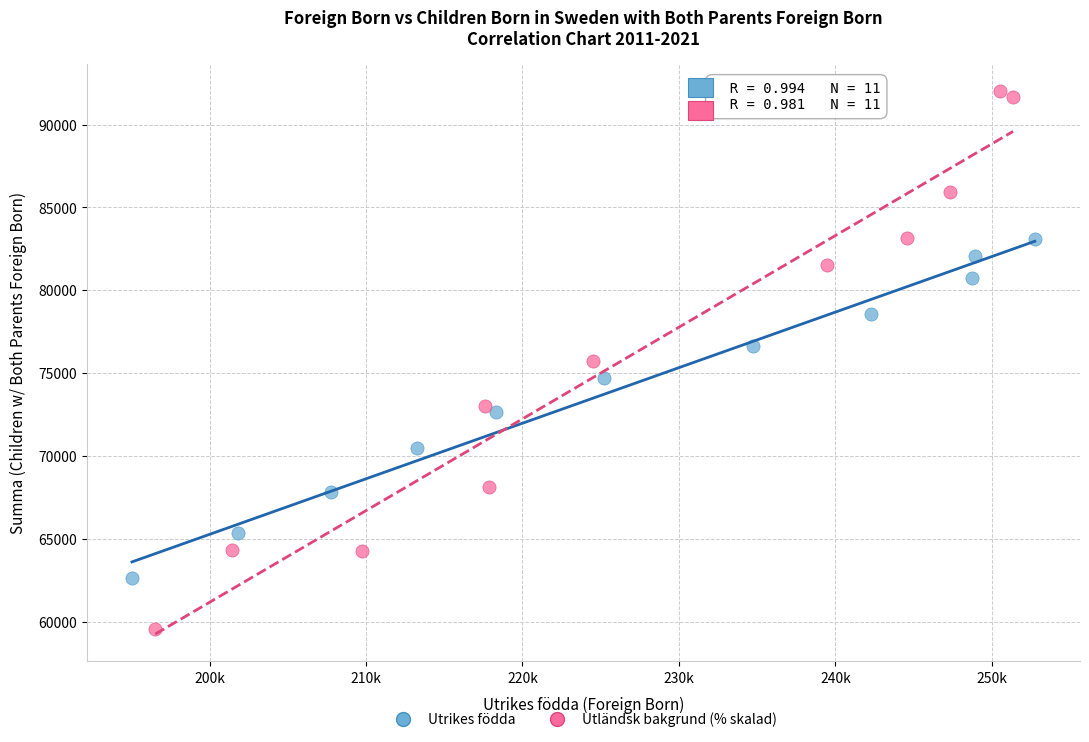

Which series reaches the maximum Y coordinate?

Utländsk bakgrund (% skalad)